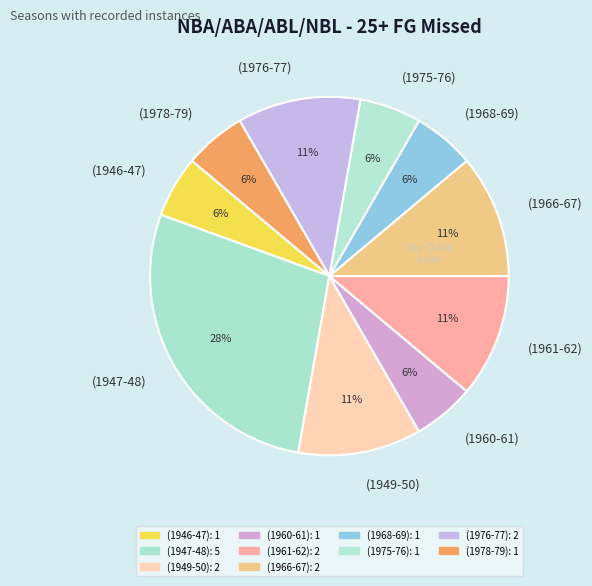

What percentage is the (1976-77) slice, to the nearest percent?

11%